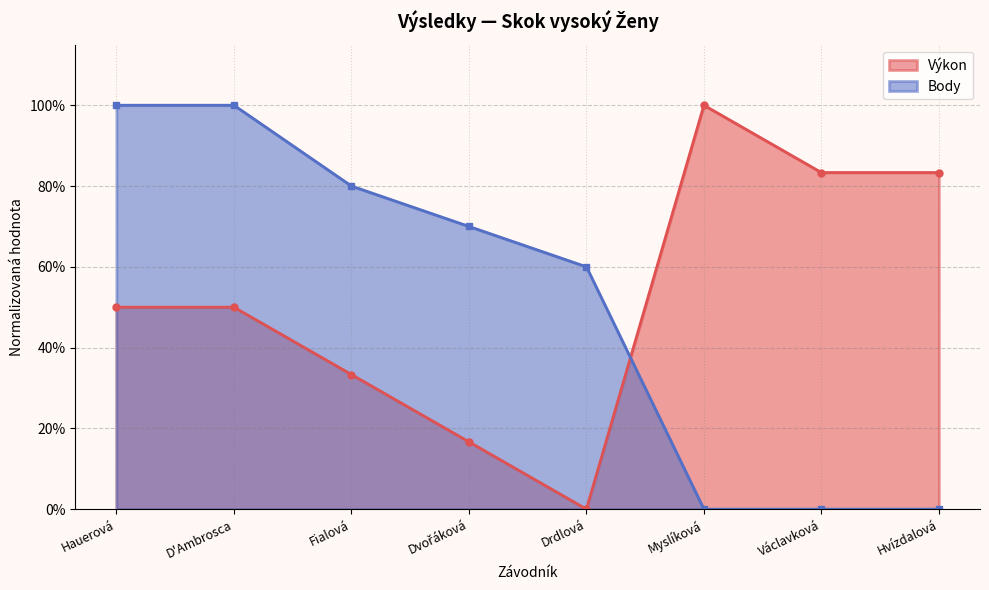

In Výkon, how many points are lower than both neighbors (excluding endpoints)?

1